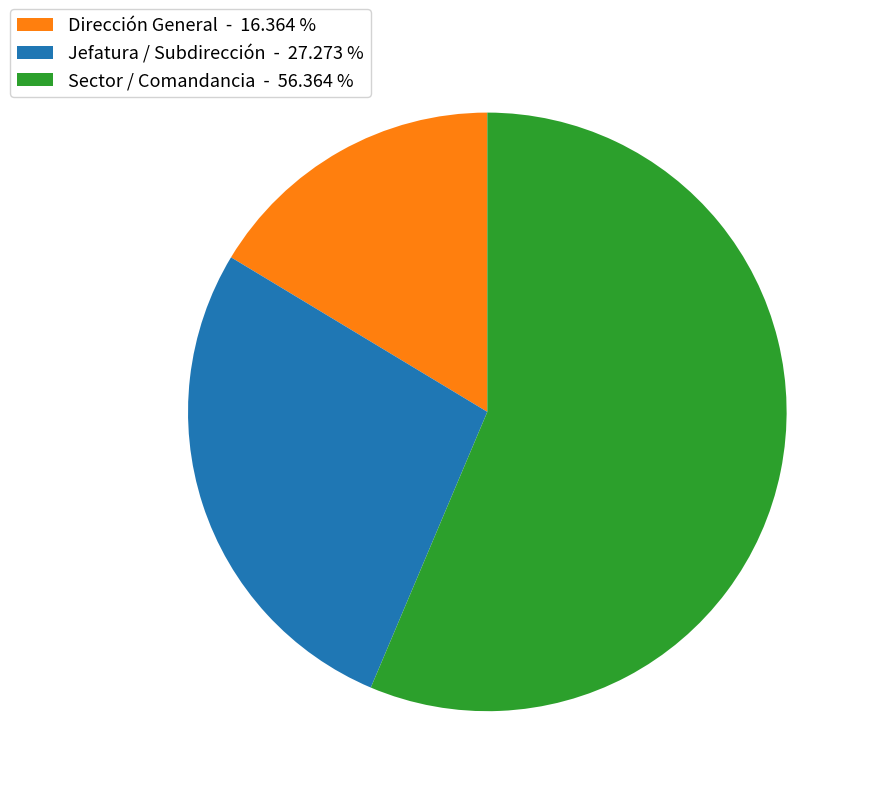

Rank the categories by value from highest to lowest.

Sector / Comandancia - 56.364 %, Jefatura / Subdirección - 27.273 %, Dirección General - 16.364 %